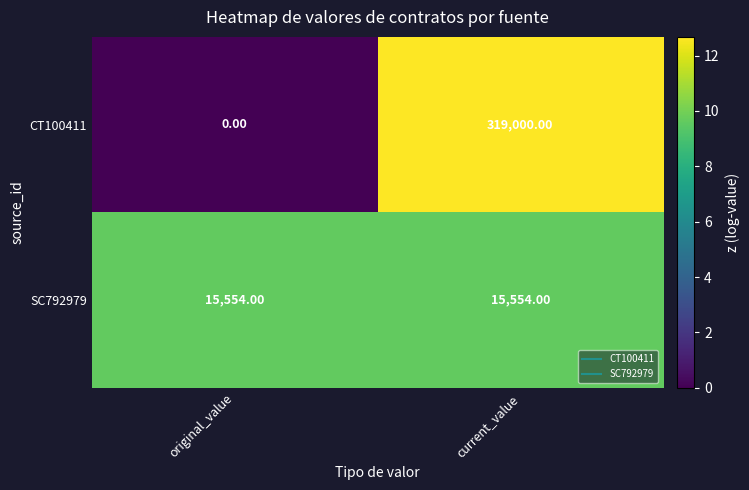

How many values in the CT100411 series are below 319000?

1